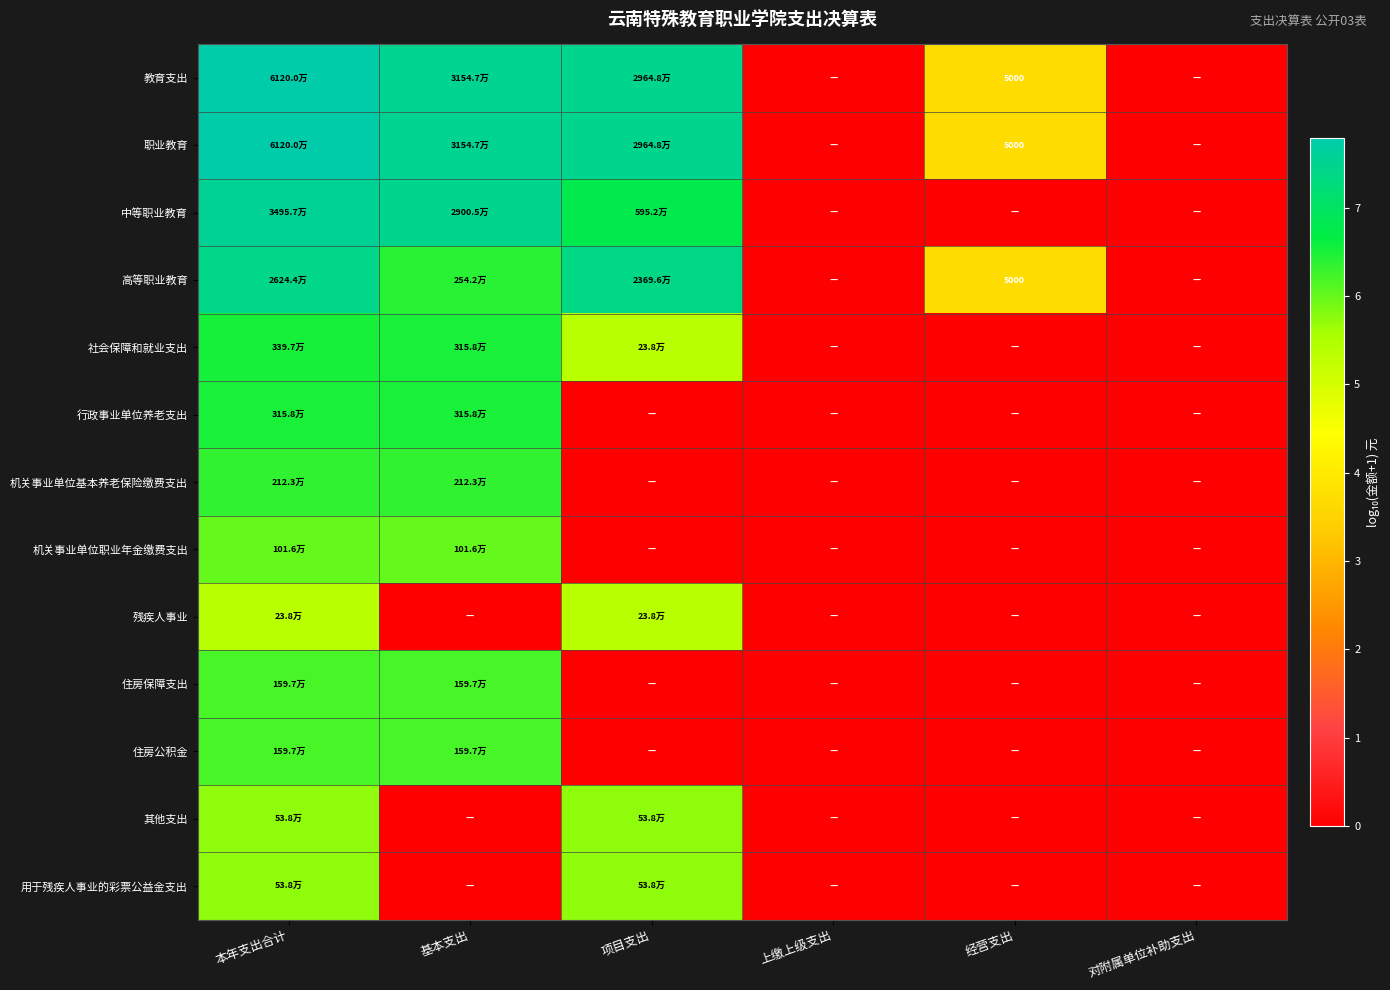

How many data points in 教育支出 are above 7?

3